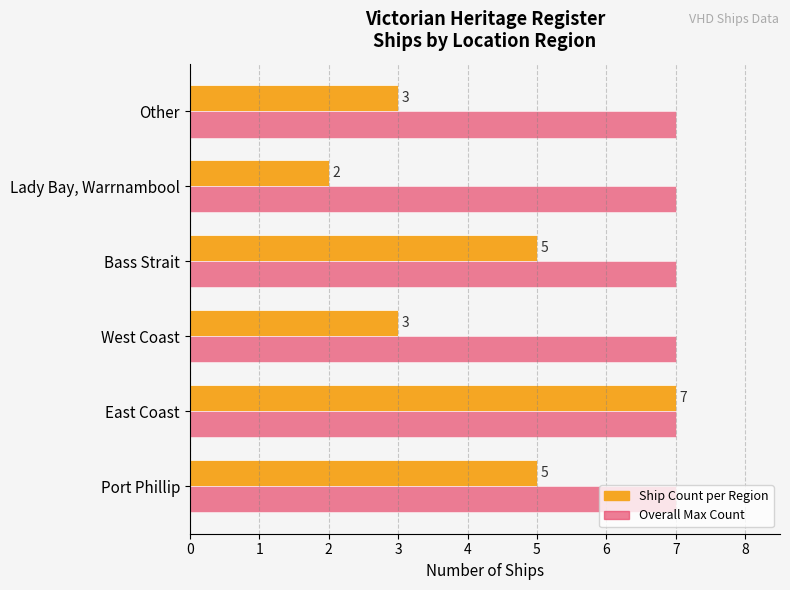

What is the spread (max minus min) of values at Other?

4